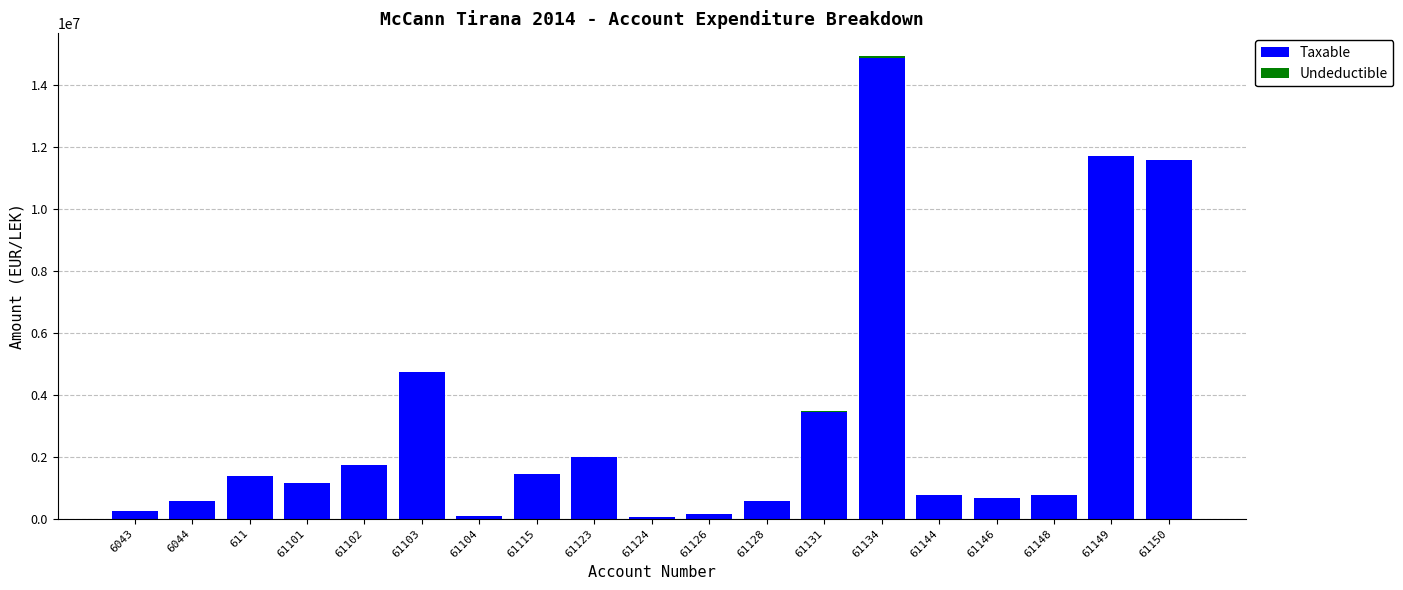

At which category is the sum across all series the highest?

61134